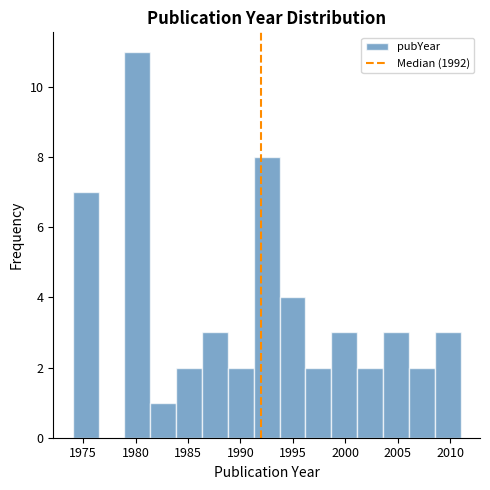

How tall is the bar that spans 1979.0 to 1981.5 on the x-axis? Neither the bar edges nor the heights are printed on the chart, so give them approximately, as read against the axes.

11